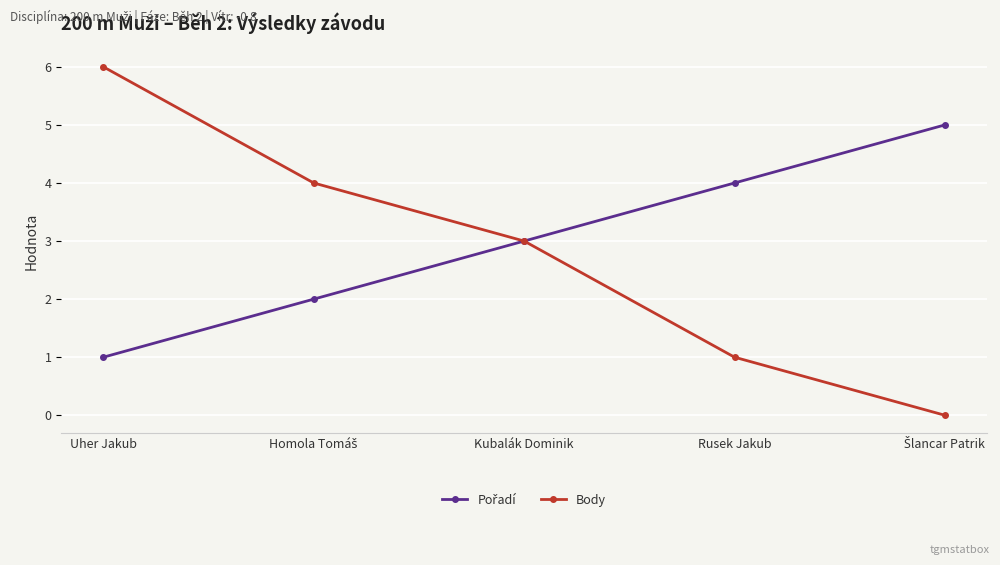

What is the label of the 3rd point from the left?

Kubalák Dominik